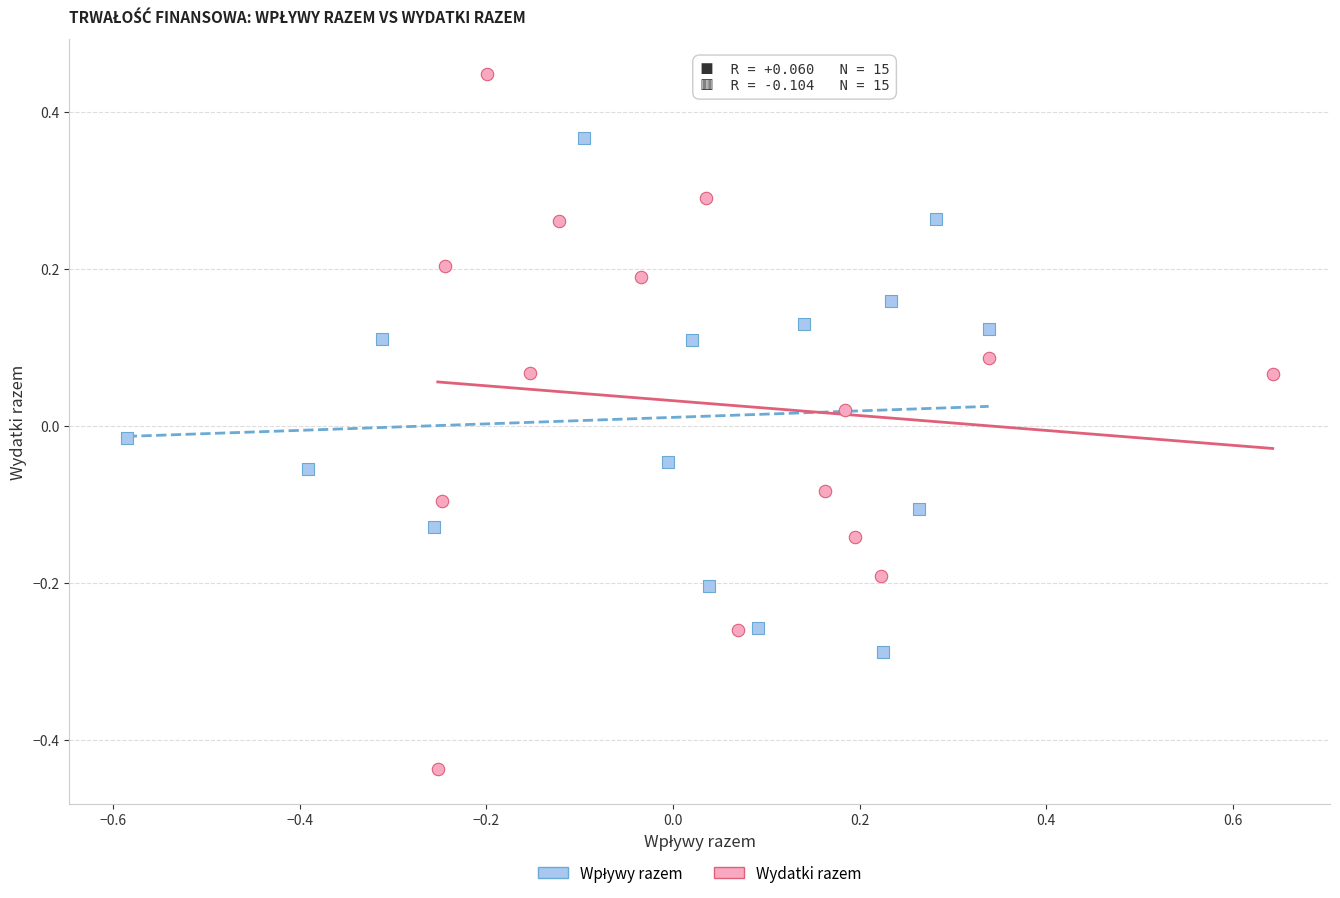

Which series reaches the minimum Y coordinate?

Wydatki razem